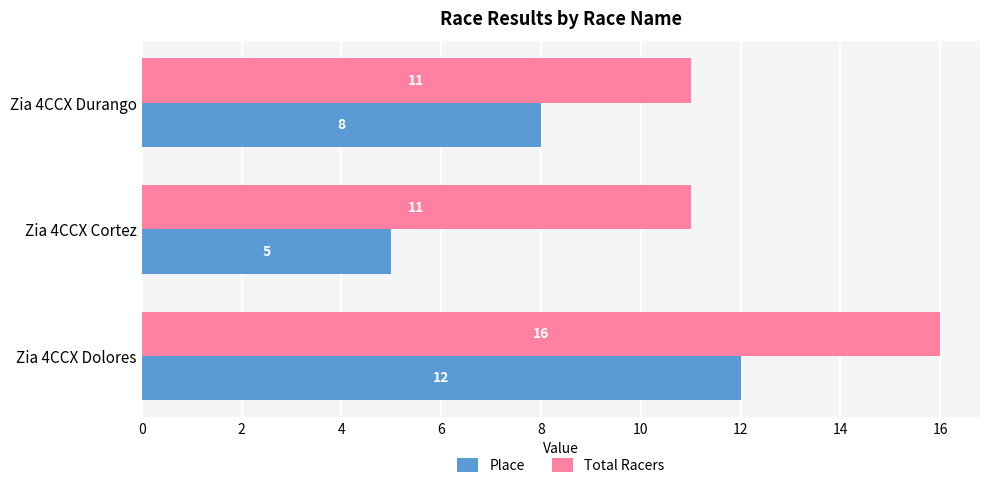

At how many categories does at least one series exceed 10?

3